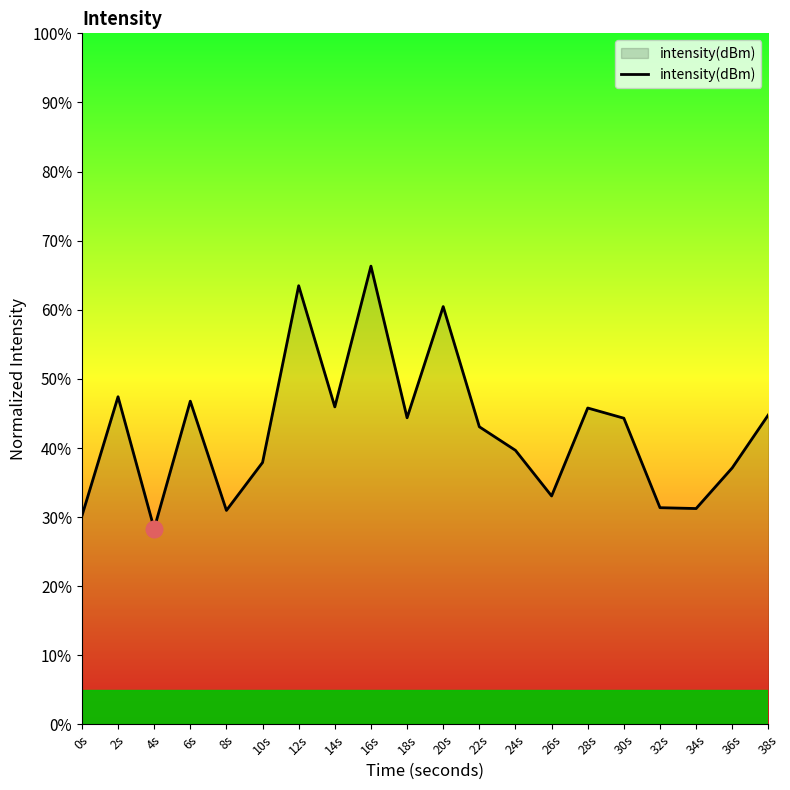

What is the sum of the values at 36s and 4s?

65.5